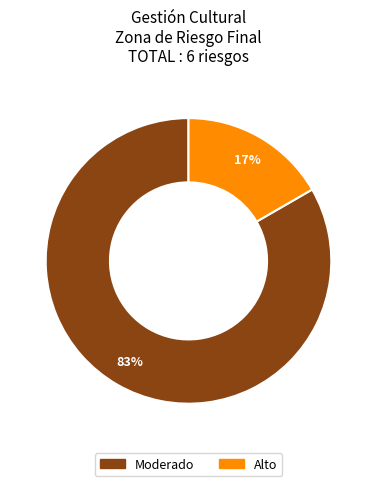

Does any single category account for the majority?

Yes